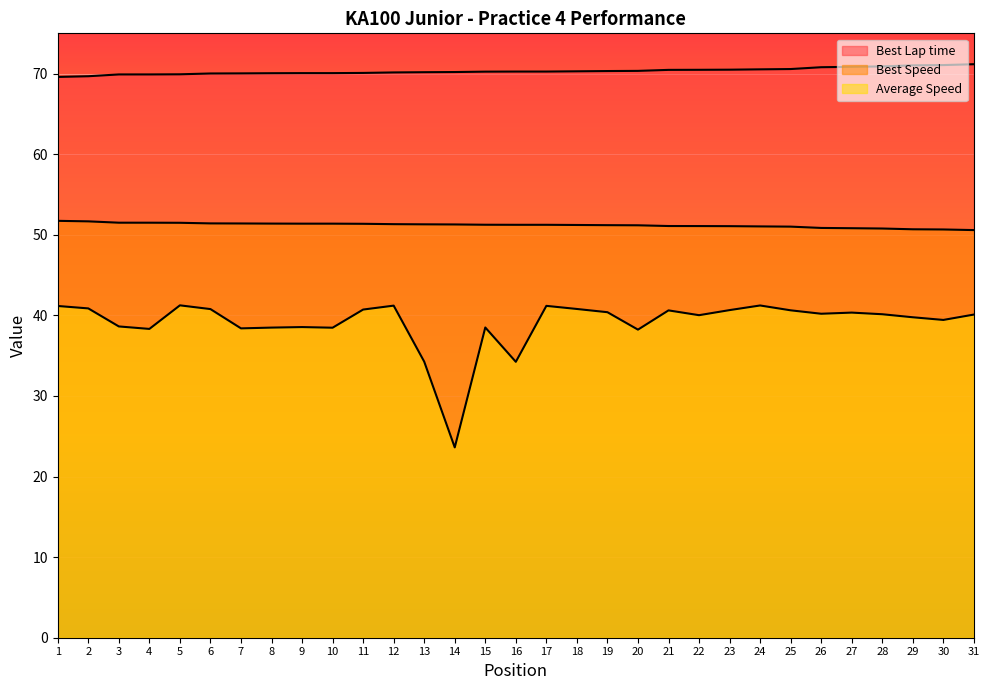

True or false: Best Speed has a value of 70.5 at 14.

False